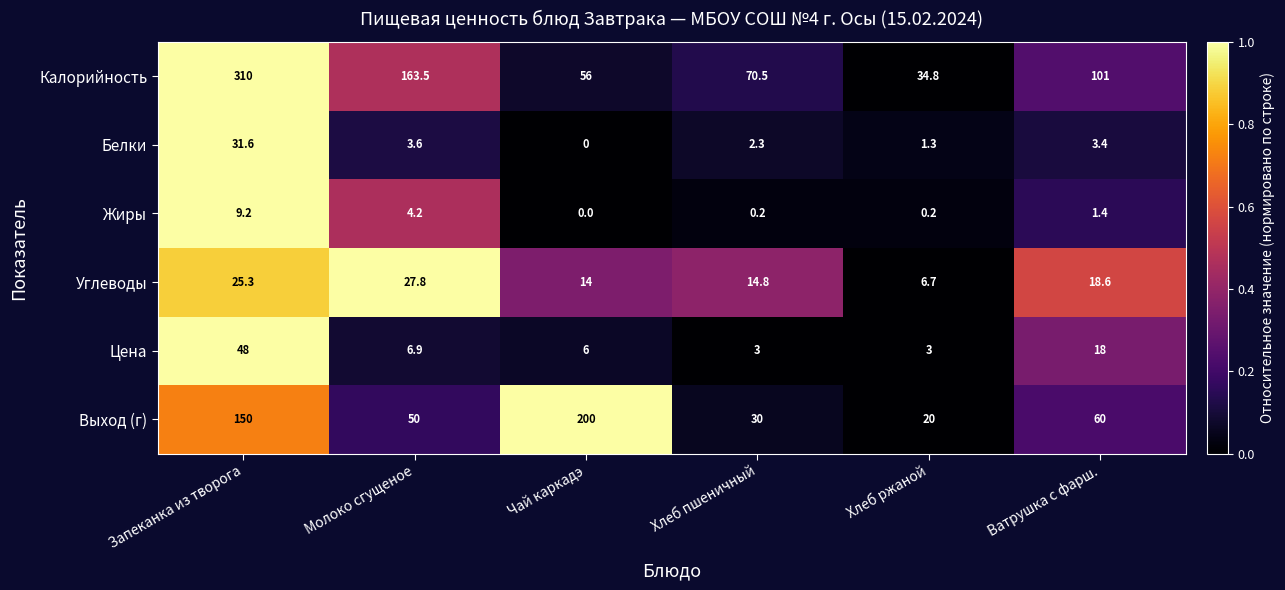

Which series has the largest range (max minus min)?

Калорийность